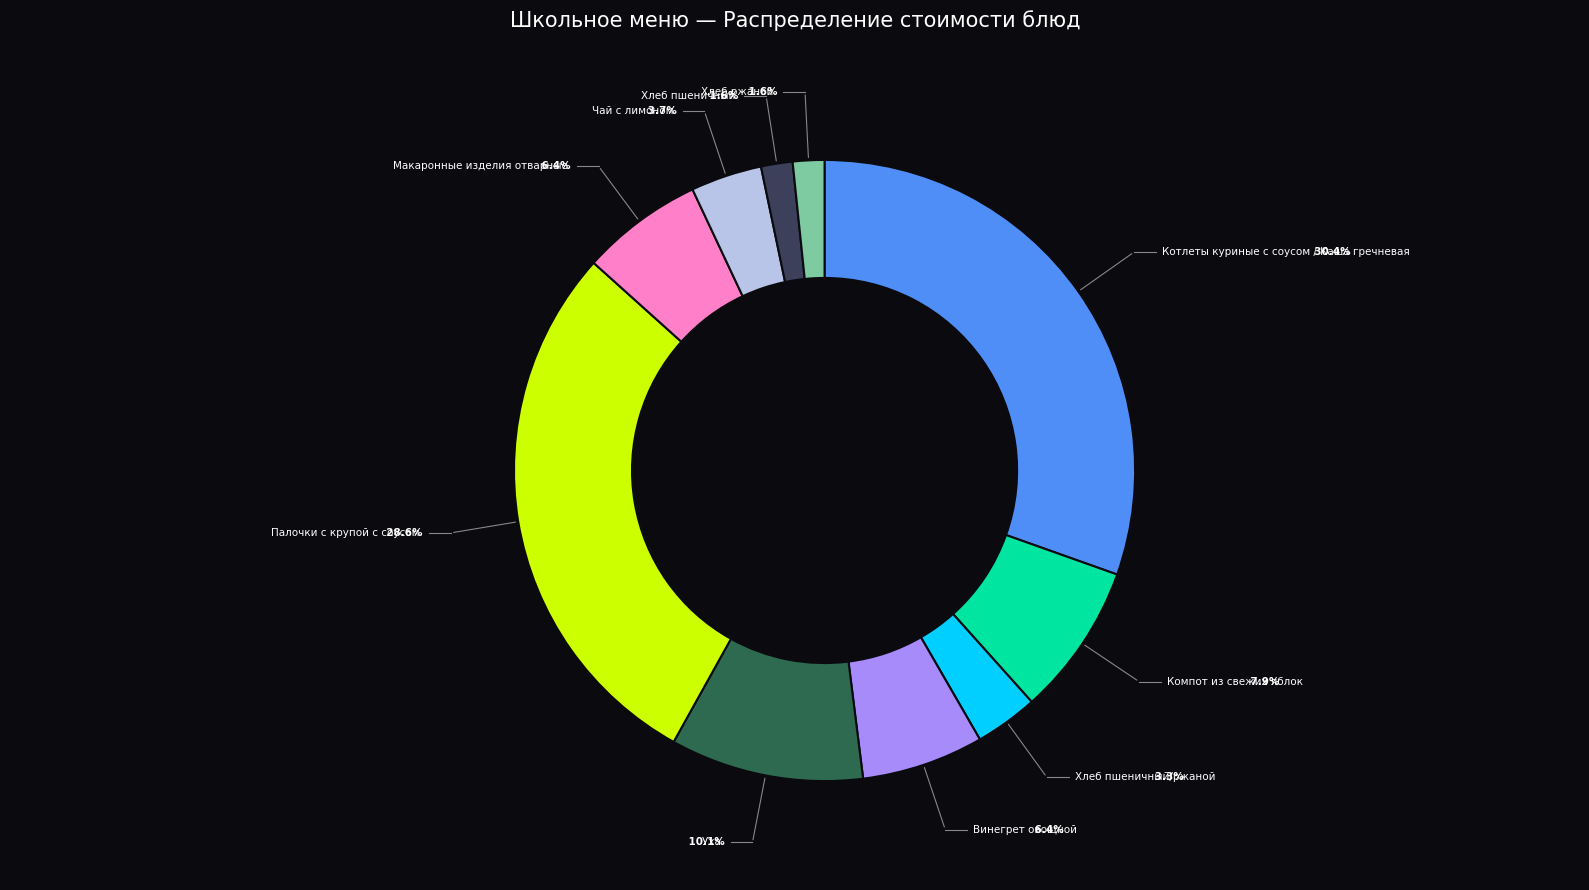

How many segments does this pie chart have?

10